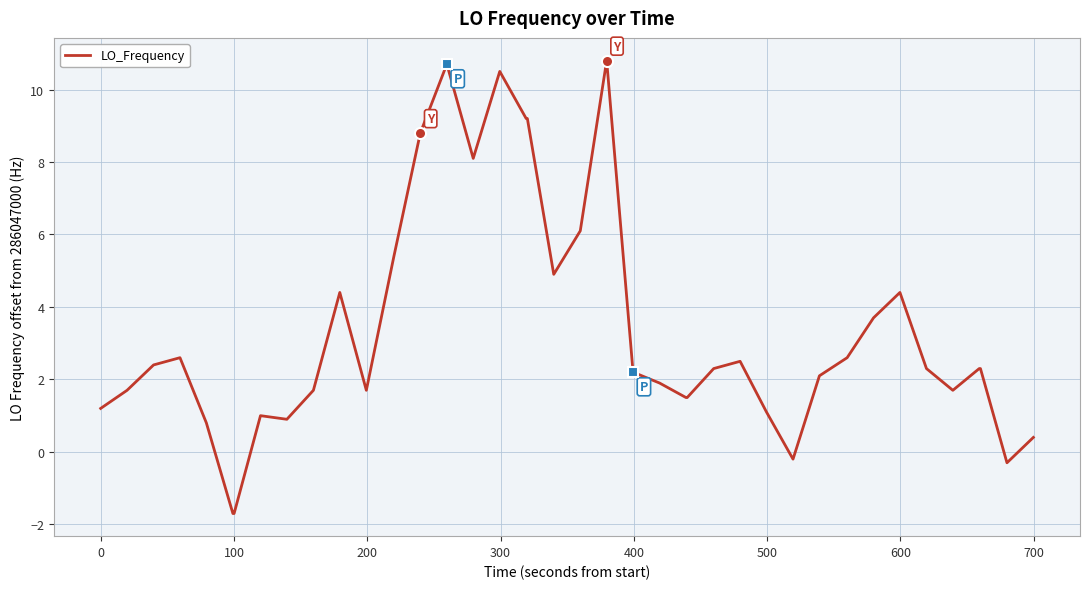

What is the maximum value shown in the chart?

10.8